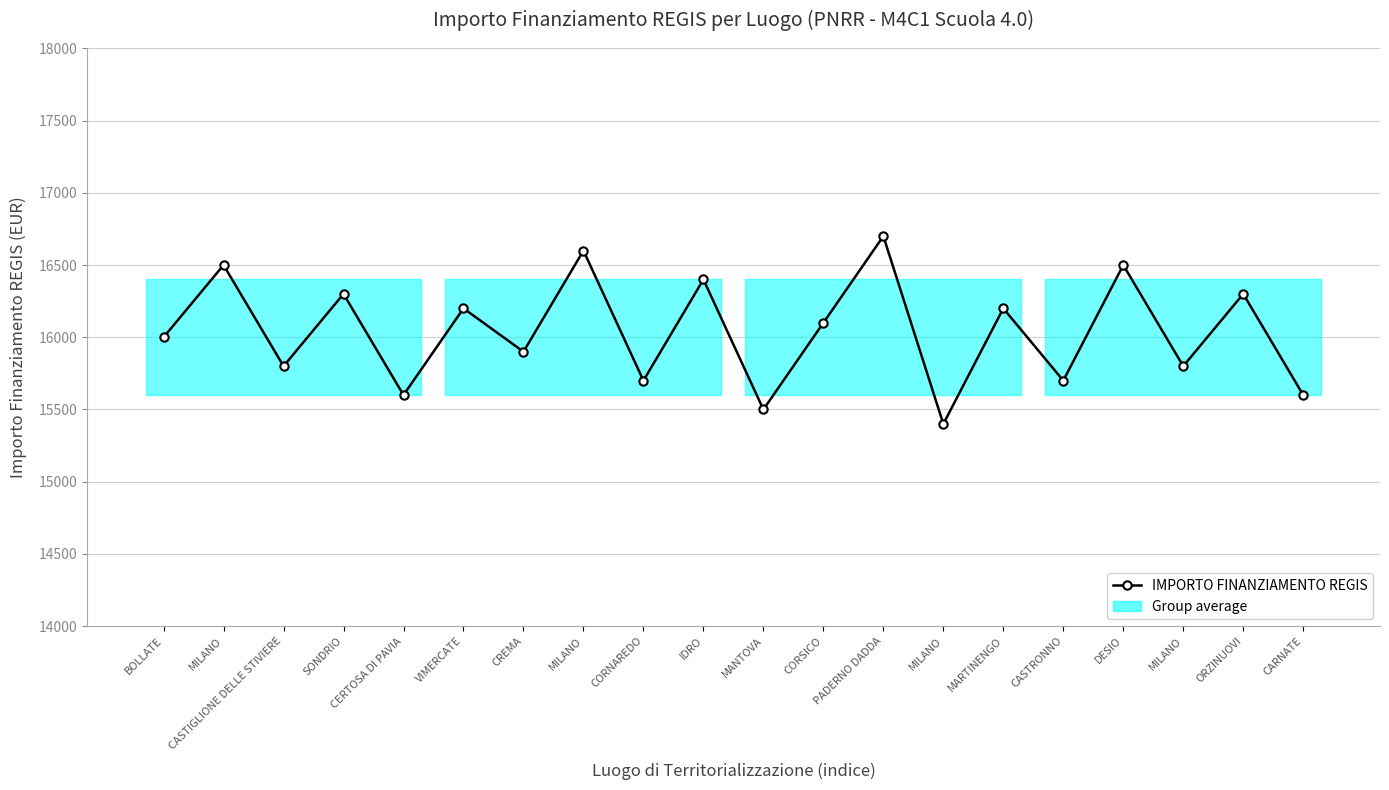

At which category does the chart reach its peak across all series?

PADERNO DADDA